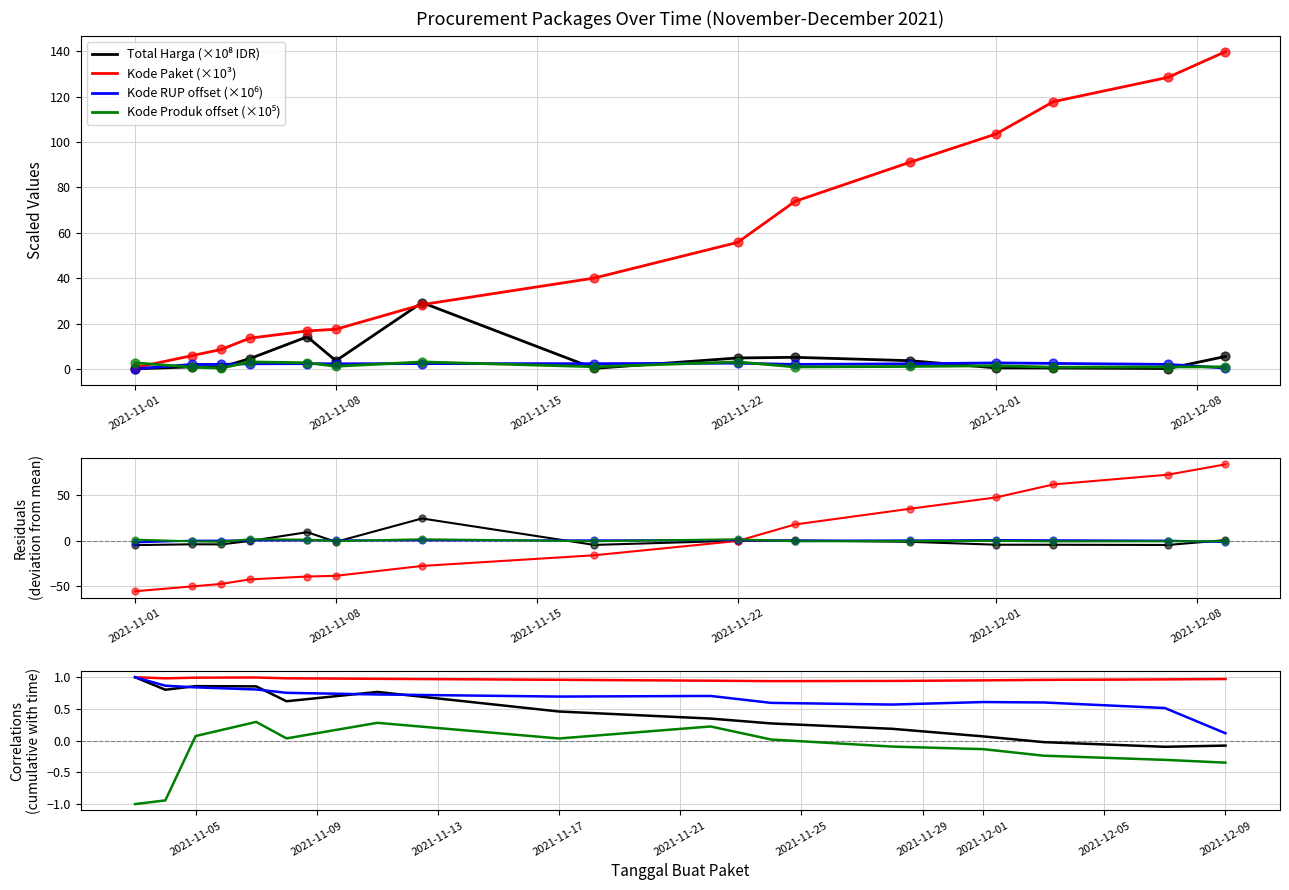

Which series has the largest total across all categories?

Kode Paket